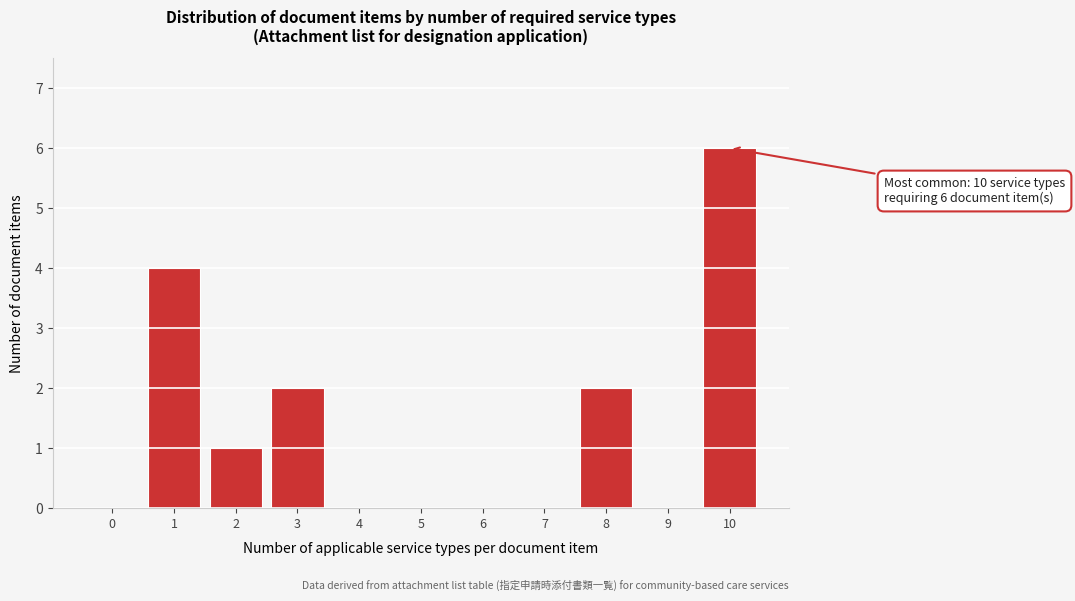

Reading right to left, list all the values displayed in this chart.

10=6	9=0	8=2	7=0	6=0	5=0	4=0	3=2	2=1	1=4	0=0